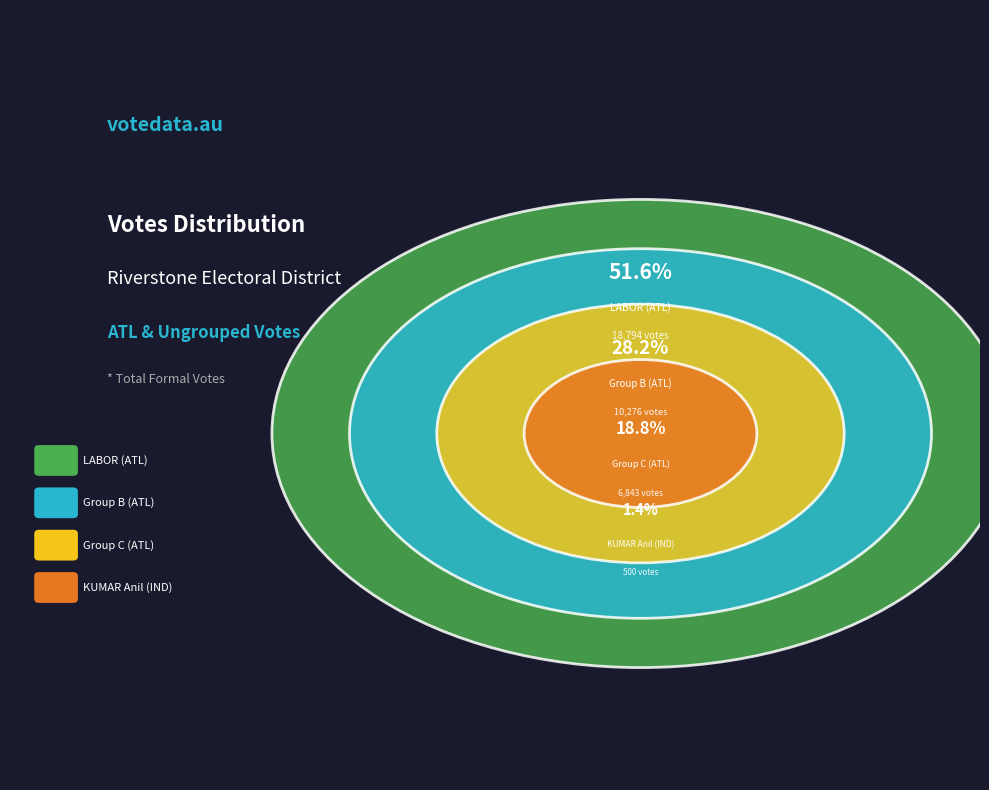

The KUMAR Anil (IND) slice represents 9% of the pie. True or false?

False